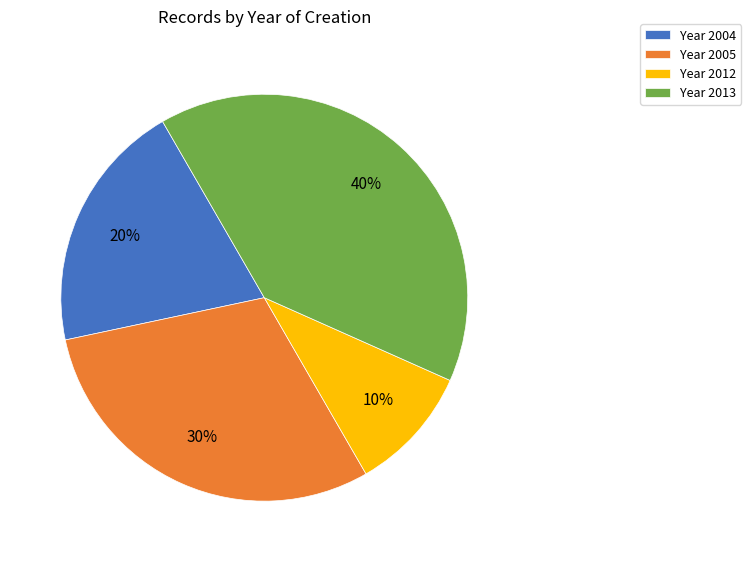

True or false: Year 2013 accounts for 48% of the total.

False